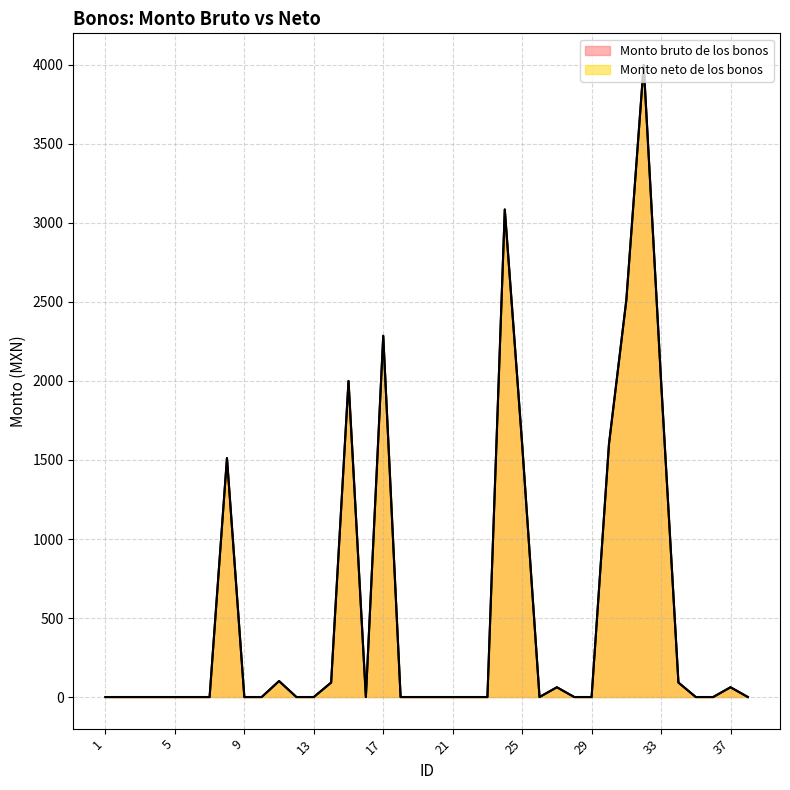

What is the difference between the maximum and minimum values in the Monto neto de los bonos series?

4000.0